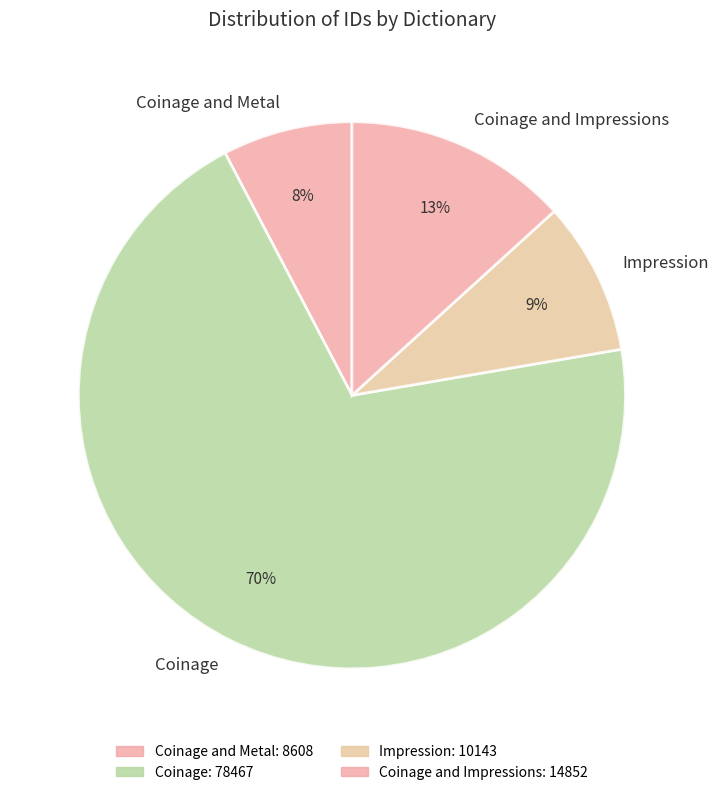

Which slice is the smallest?

Coinage and Metal